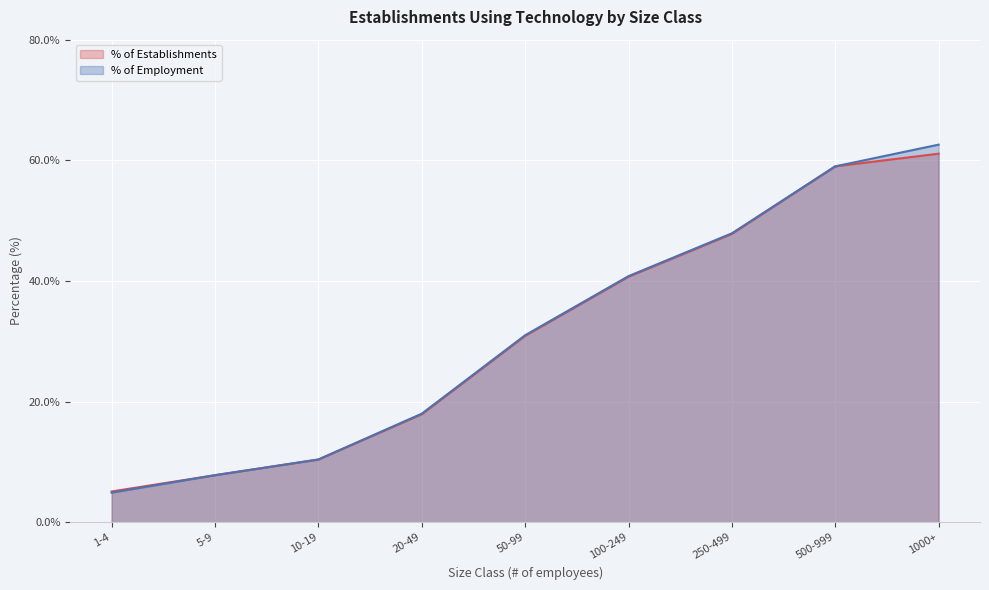

What is the average value of the % of Employment series?

31.4